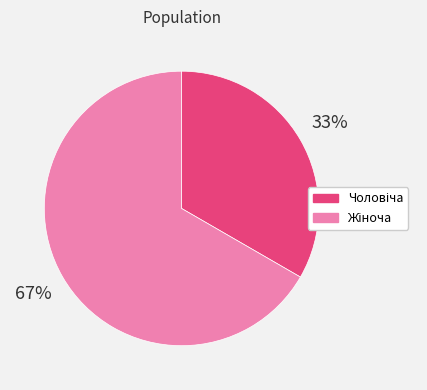

Is there a majority slice in this chart?

Yes